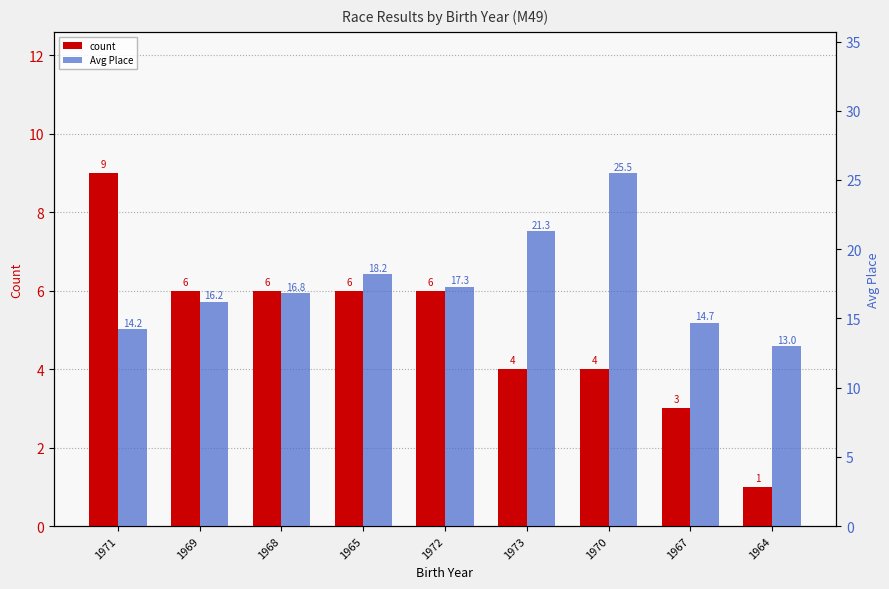

What is the difference between the maximum and minimum values in the Avg Place series?

12.5